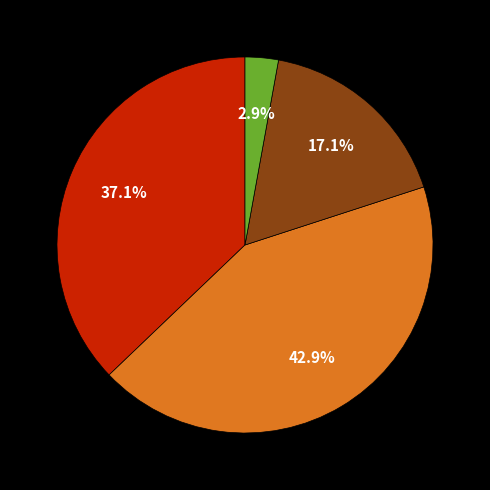

How many slices are in this pie chart?

4